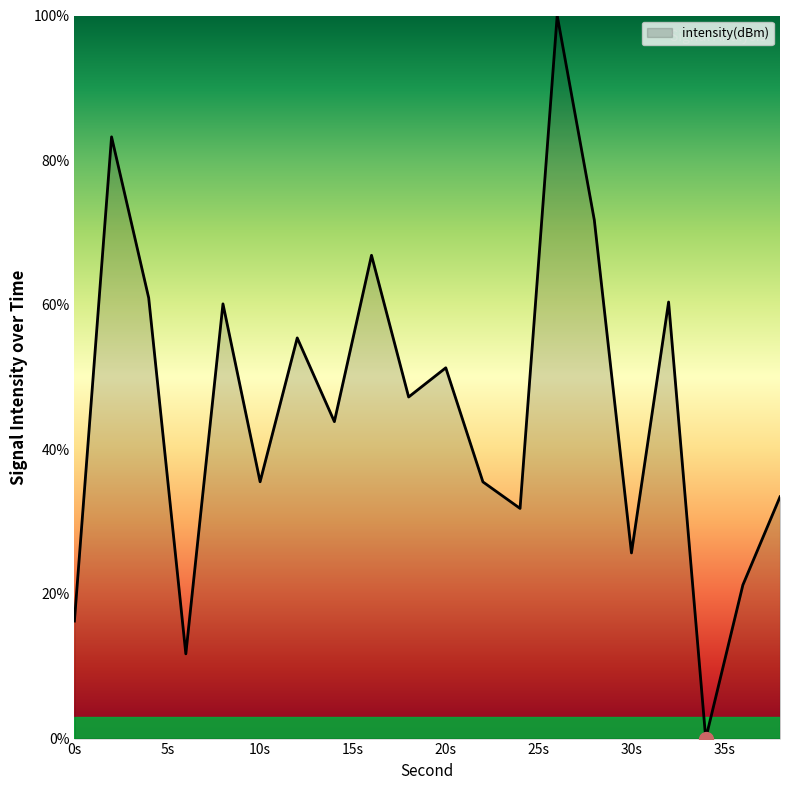

Does the chart display data point markers on the line(s)?

No